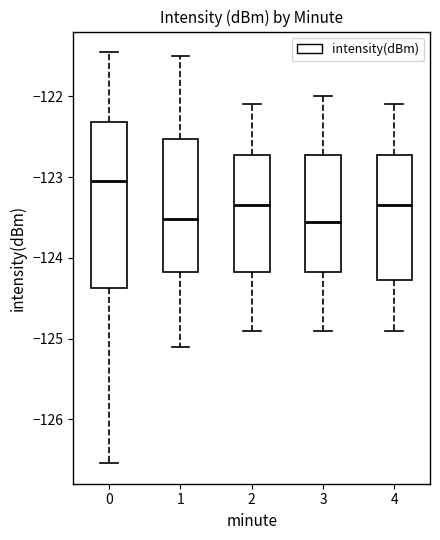

Reading left to right, transcribe this box plot: for each box, give where its median line is, the range the box spans, and where its two whiskers end, as read against the y-axis. The values are not printed on the chart, so give them approximately, as read against the axis.

0: median -123.0, box -124.4 to -122.3, whiskers -126.5 to -121.5
1: median -123.5, box -124.2 to -122.5, whiskers -125.1 to -121.5
2: median -123.3, box -124.2 to -122.7, whiskers -124.9 to -122.1
3: median -123.5, box -124.2 to -122.7, whiskers -124.9 to -122.0
4: median -123.3, box -124.3 to -122.7, whiskers -124.9 to -122.1